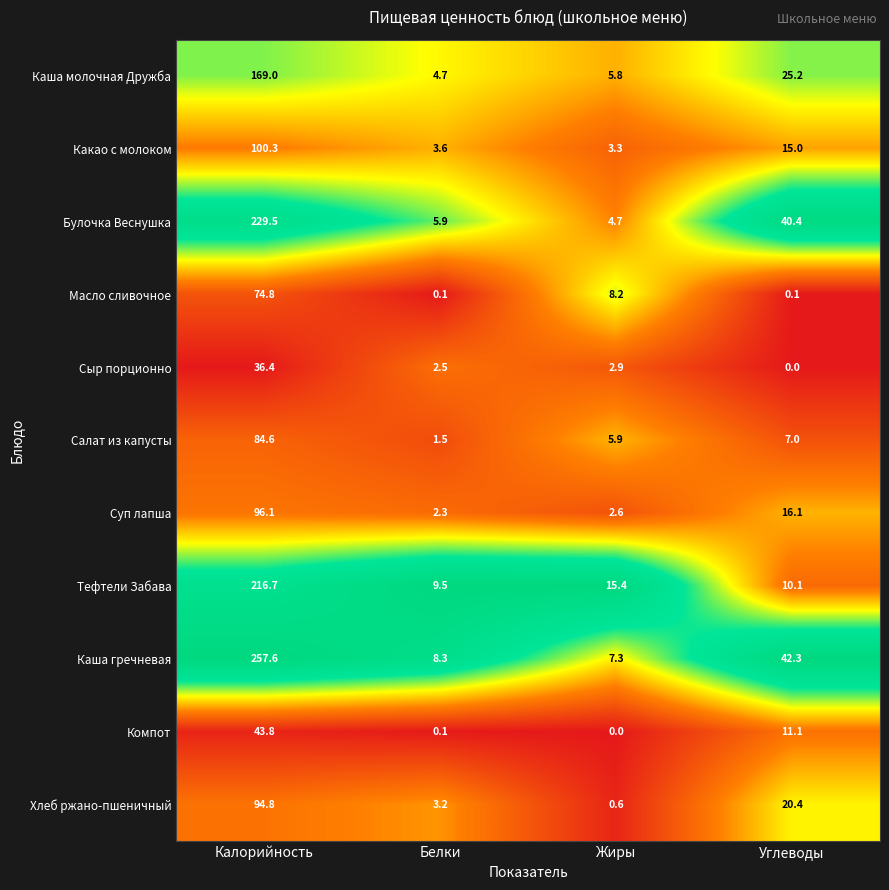

What is the total value across all series at Белки?

41.7